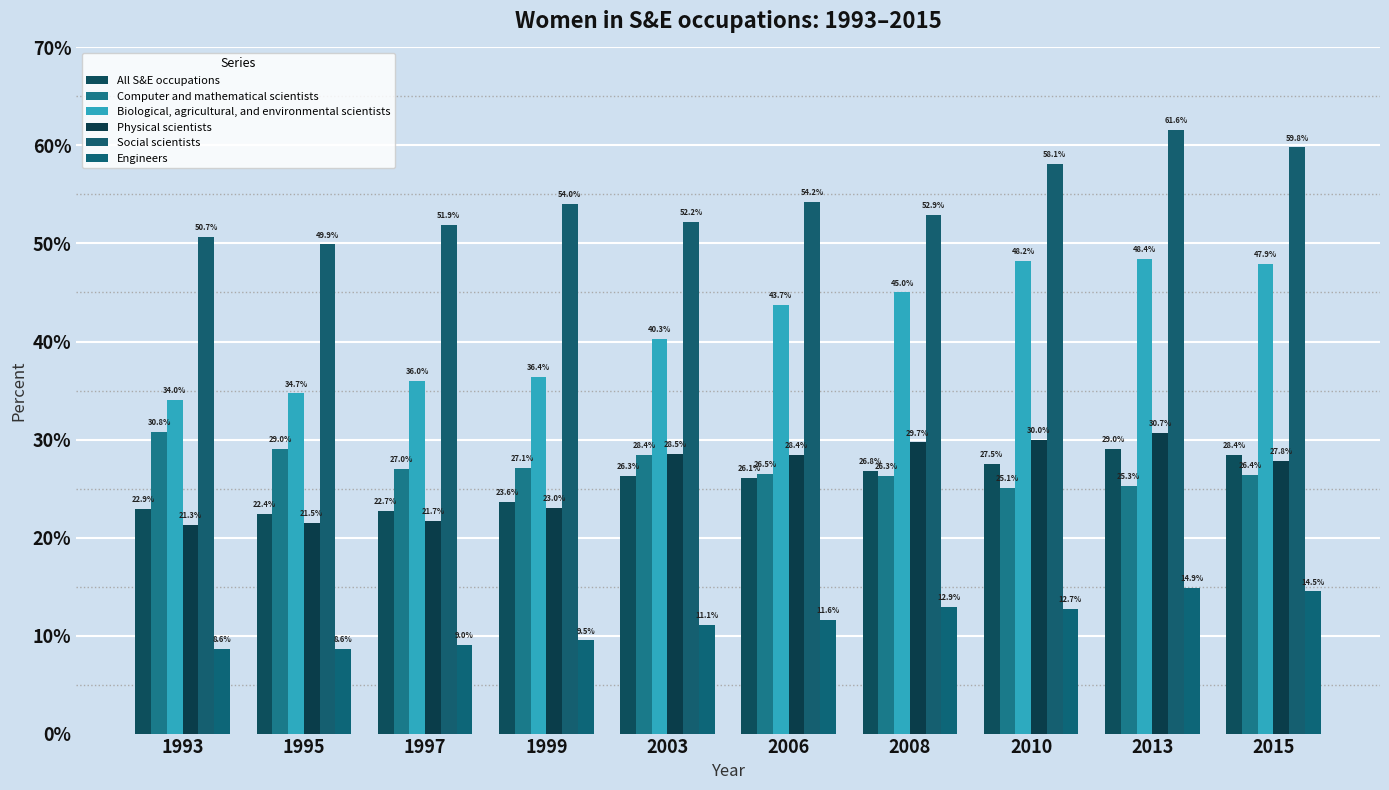

Is it true that Computer and mathematical scientists equals 26.3 at 2008?

True